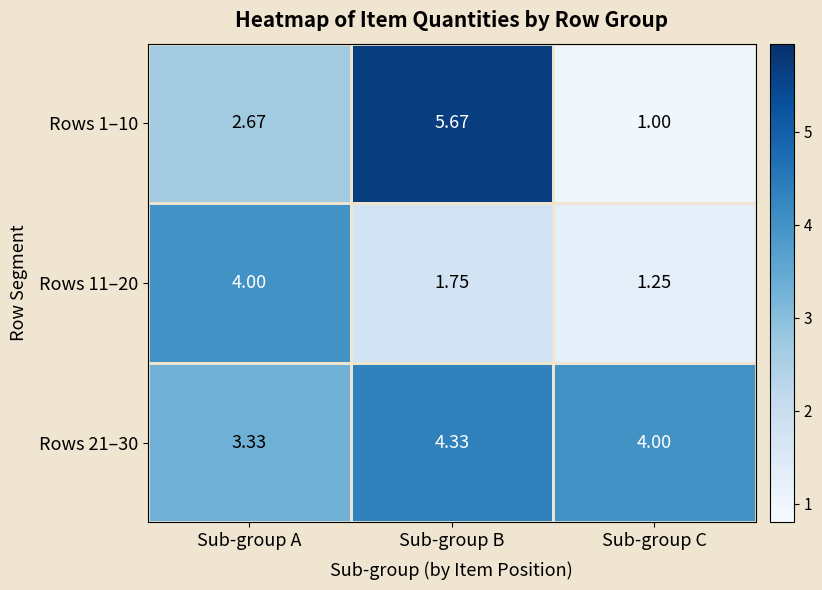

At which label is Rows 11–20 closest to 2?

Sub-group B